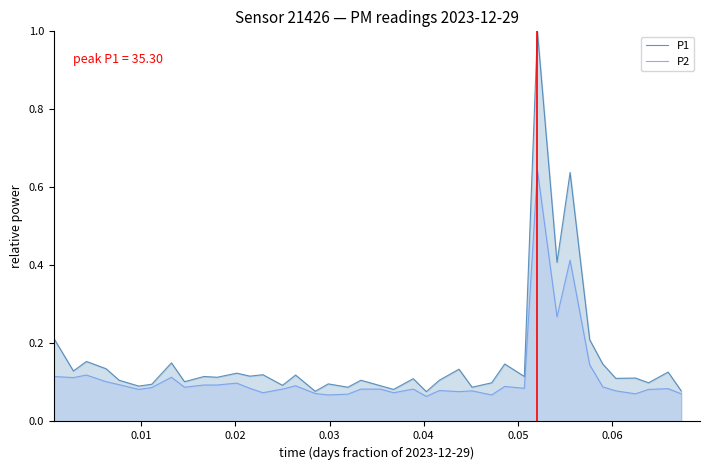

What are all the series names shown in the legend?

P1, P2